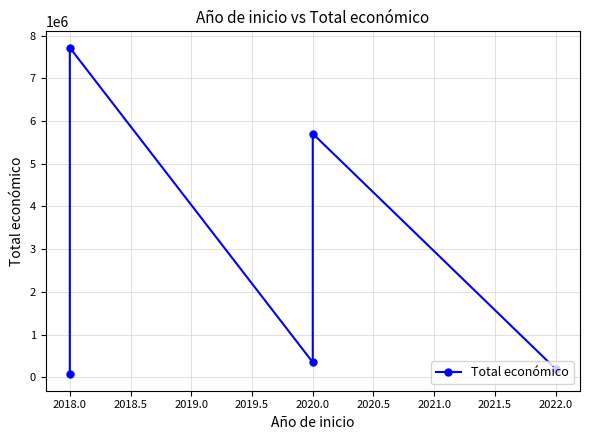

Count the number of data series in this chart.

1